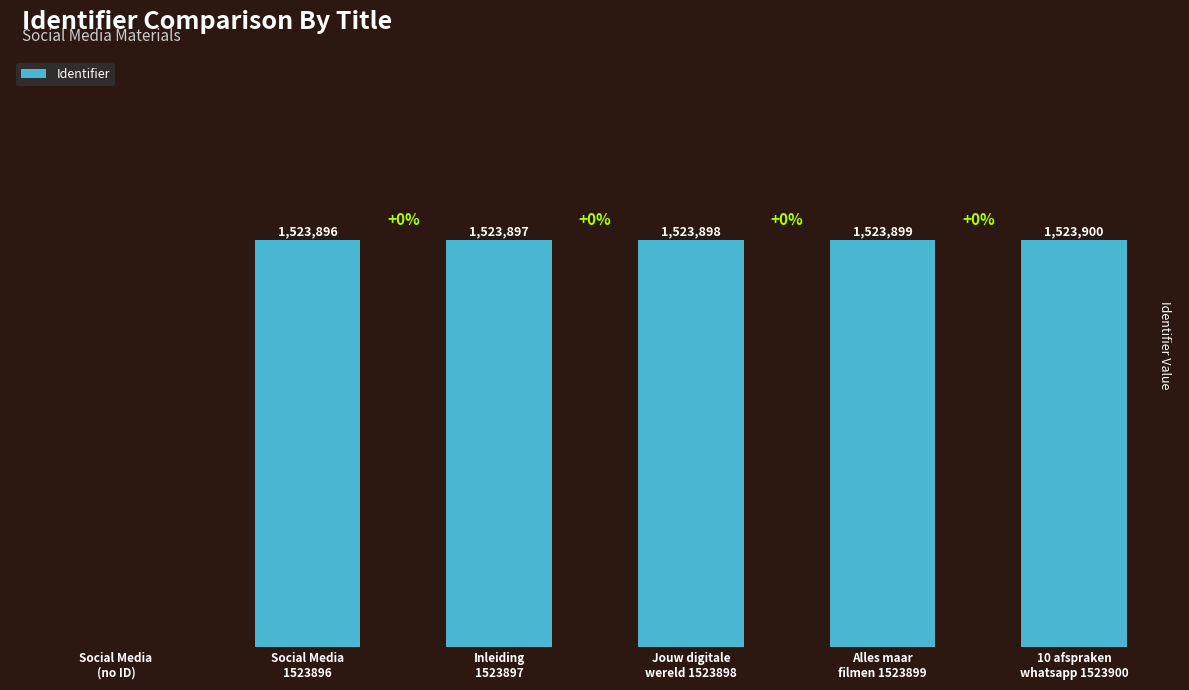

Read the value at 10 afspraken
whatsapp 1523900, to the nearest 50.

1523900